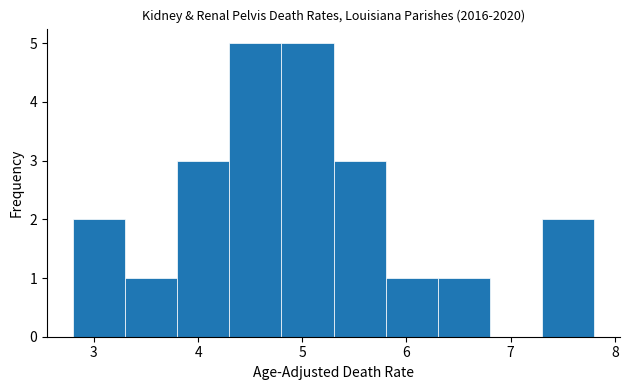

Reading left to right, transcribe this chart: for each bar, give the range it covers on the x-axis and its height. The values are not printed on the chart, so give them approximately, as read against the axis.

2.8 to 3.3: 2
3.3 to 3.8: 1
3.8 to 4.3: 3
4.3 to 4.8: 5
4.8 to 5.3: 5
5.3 to 5.8: 3
5.8 to 6.3: 1
6.3 to 6.8: 1
6.8 to 7.3: 0
7.3 to 7.8: 2